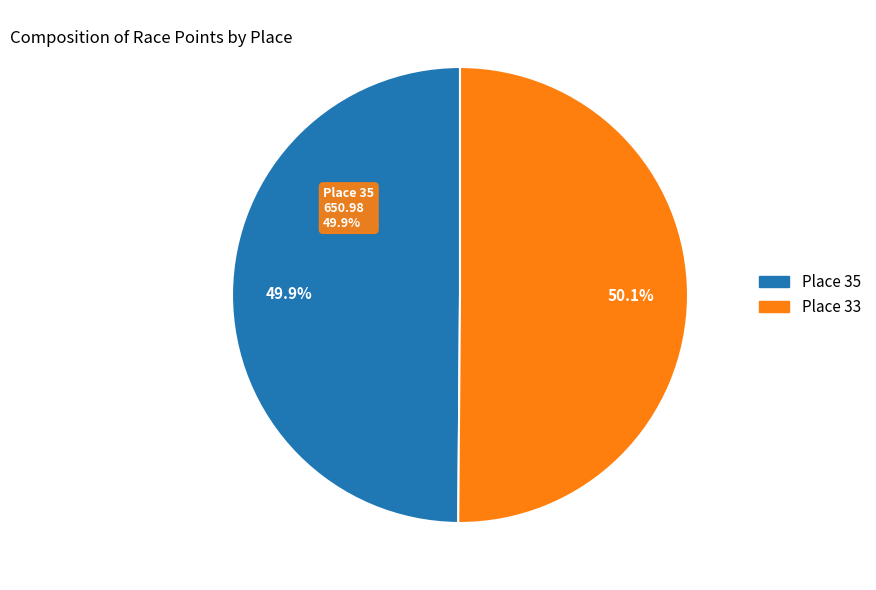

Which category has the biggest portion of the pie?

Place 33